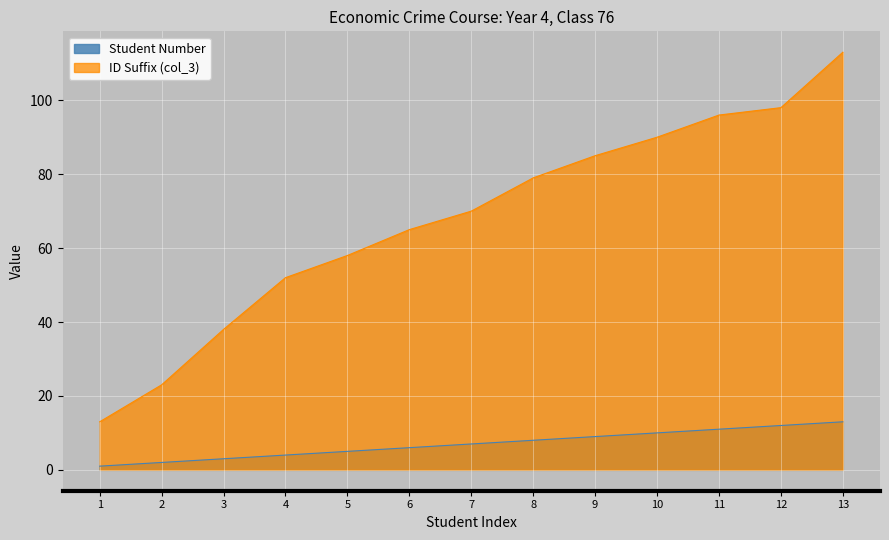

True or false: ID Part col_3 and Student Number cross at least once.

False